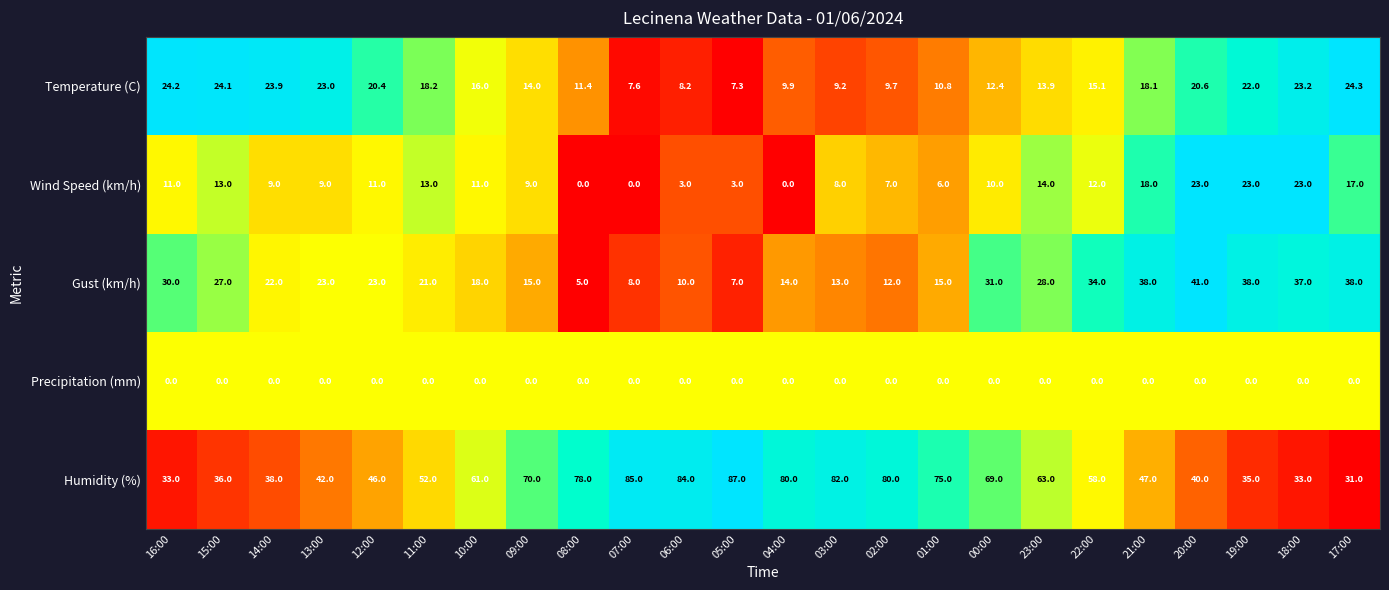

What is the total value across all series at 03:00?

112.2